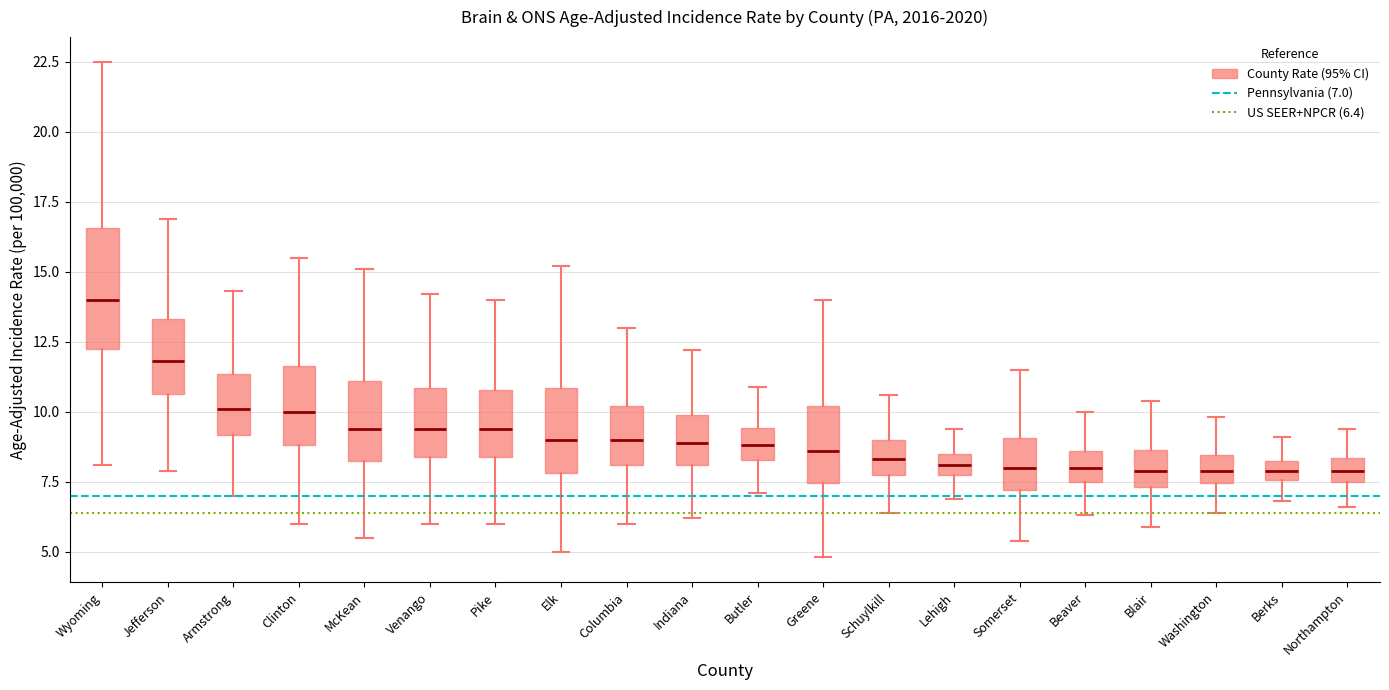

Which box has the highest median line?

Wyoming